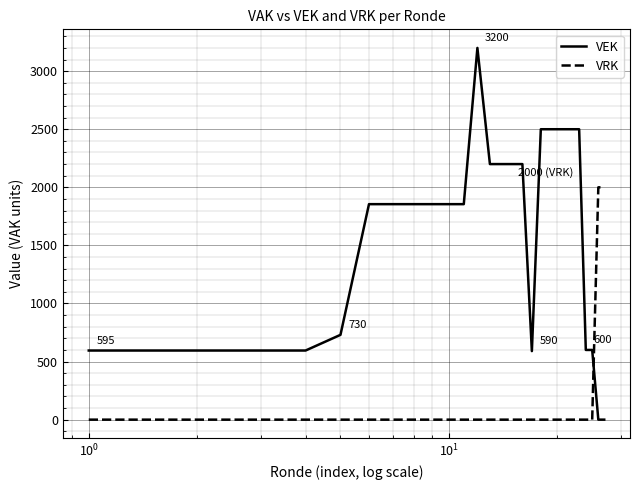

What is the difference between the maximum and minimum values in the VRK series?

2000